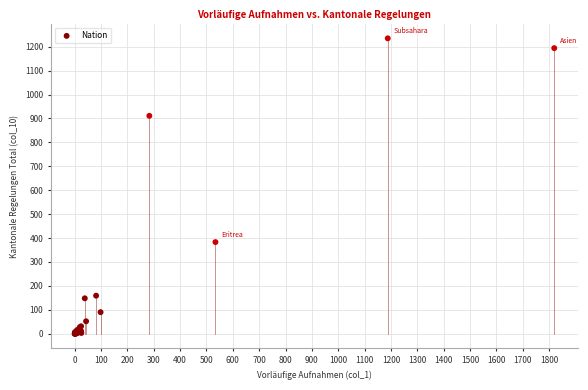

What Y value in the scatter plot is closest to 617?

383